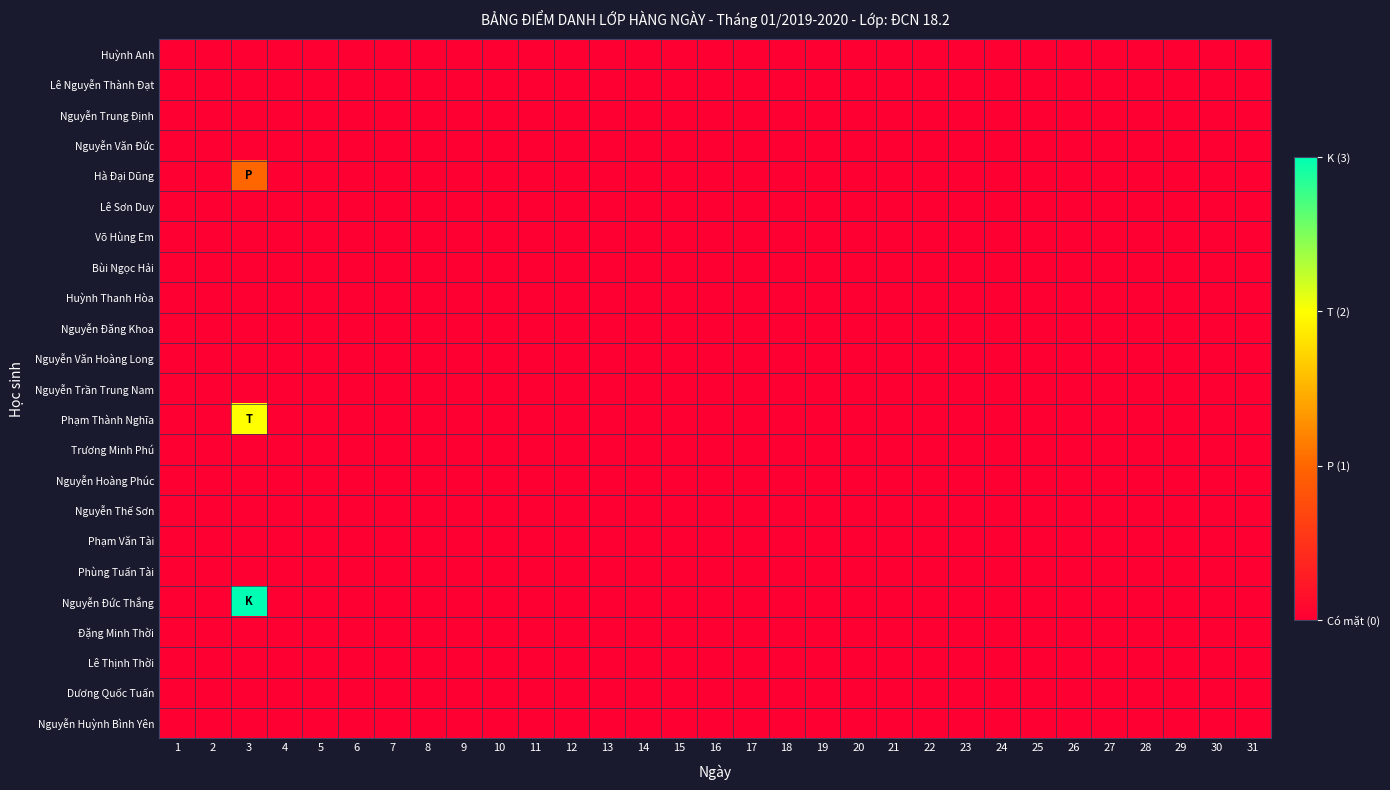

At which category is the sum across all series the highest?

3